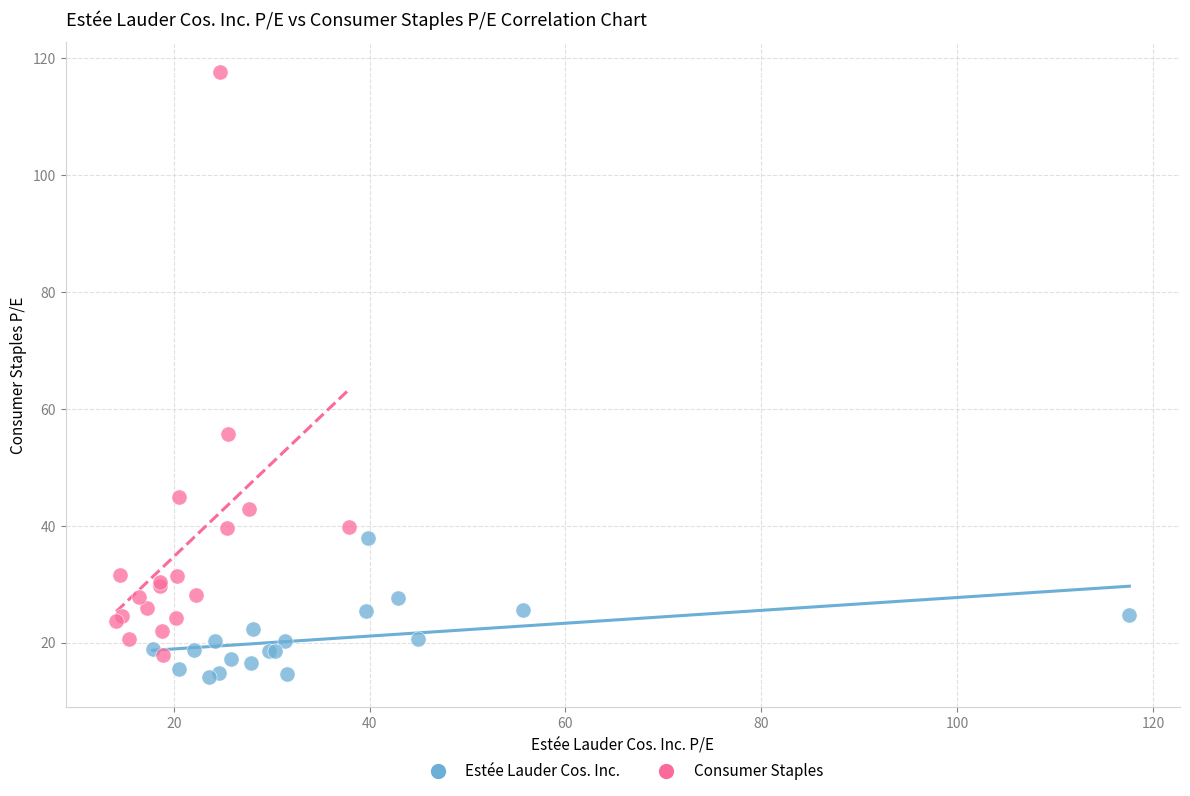

Which series contains the highest Y value?

Consumer Staples